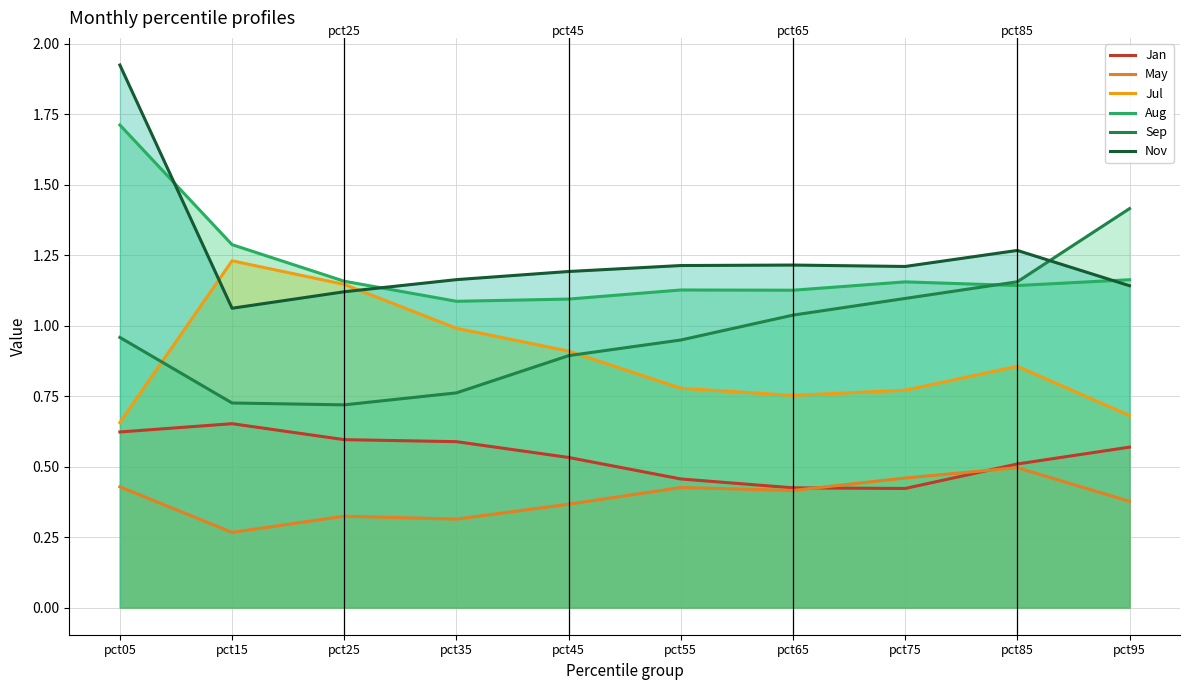

Does the chart display data point markers on the line(s)?

No